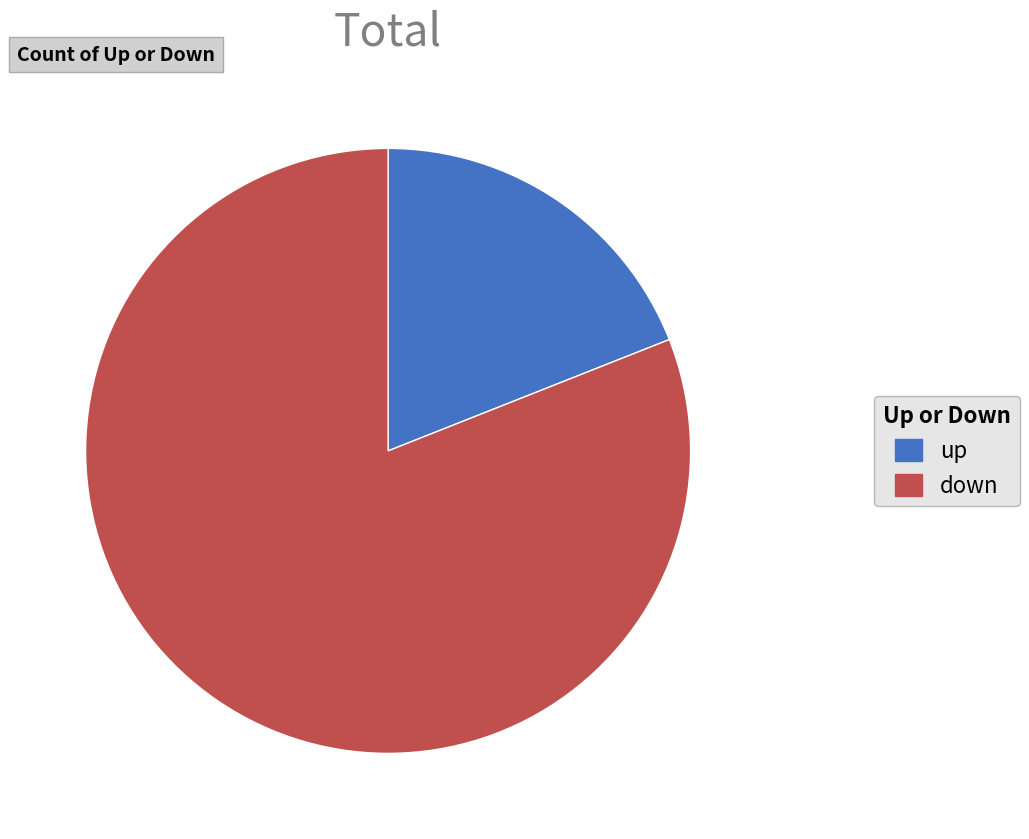

Combined, do up and down account for over 50%?

Yes